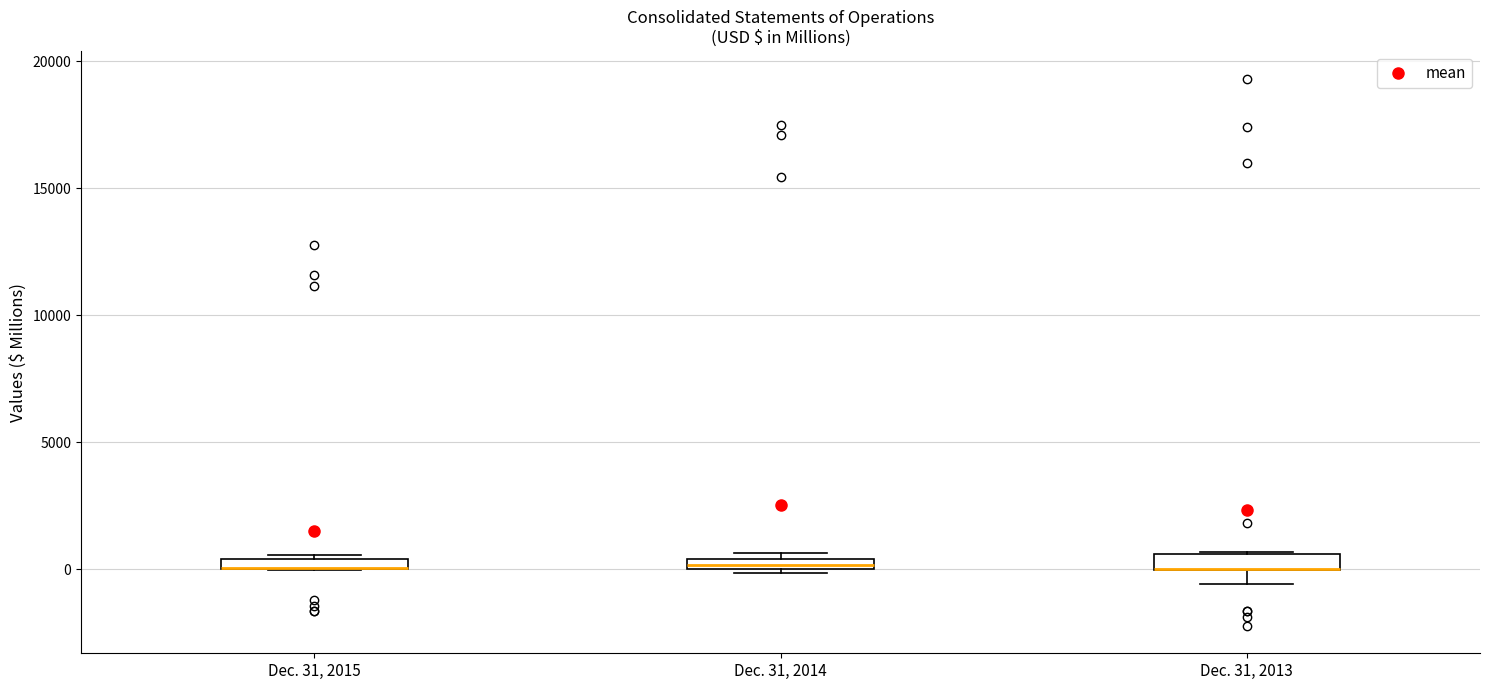

Where is the upper edge of the box for Dec. 31, 2014 on the y-axis? The values are not printed on the chart, so give them approximately, as read against the axis.

500